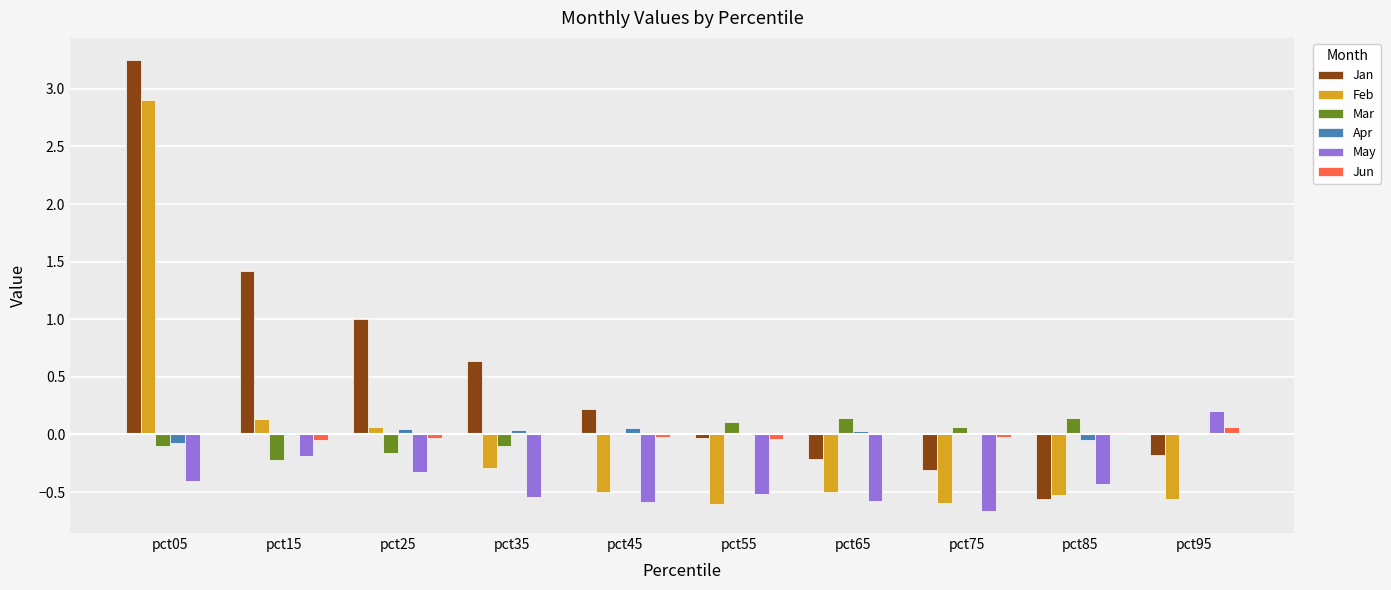

At which label does Jun reach its peak?

pct95